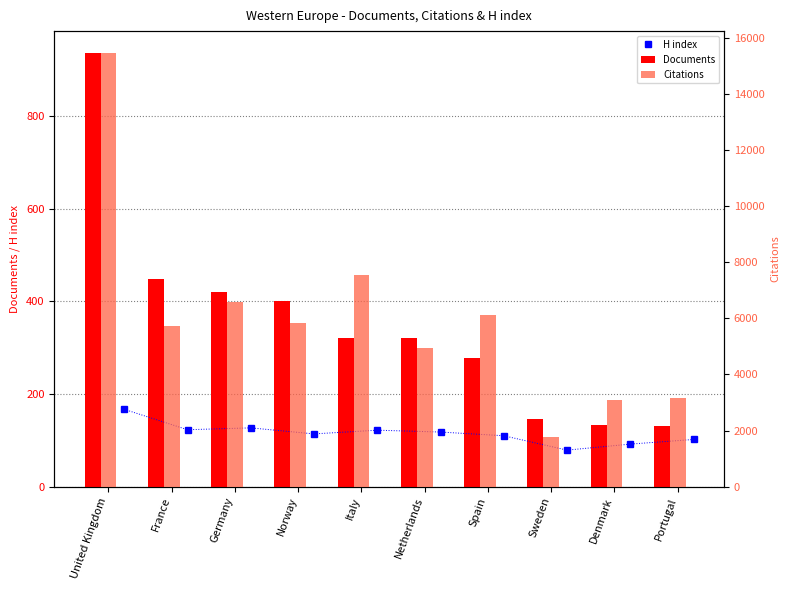

What is the sum of the Documents values at Norway and France?

850